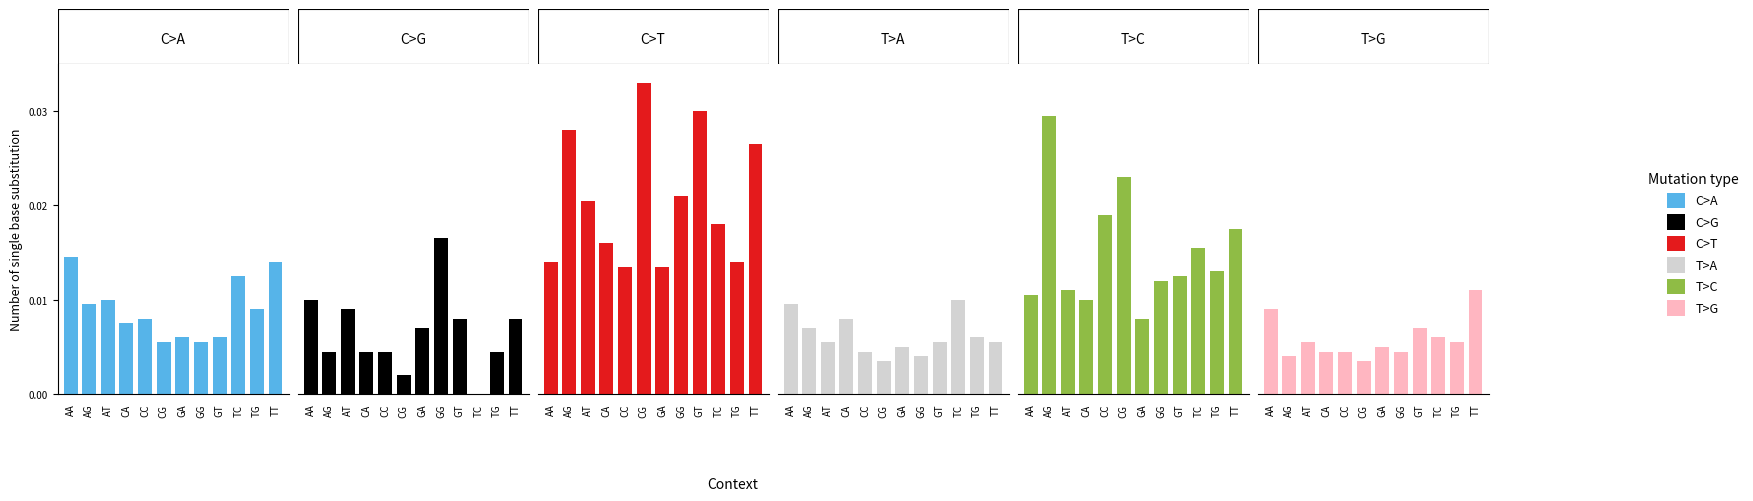

Is the value of T>A at GT greater than the value of C>G at TG?

Yes